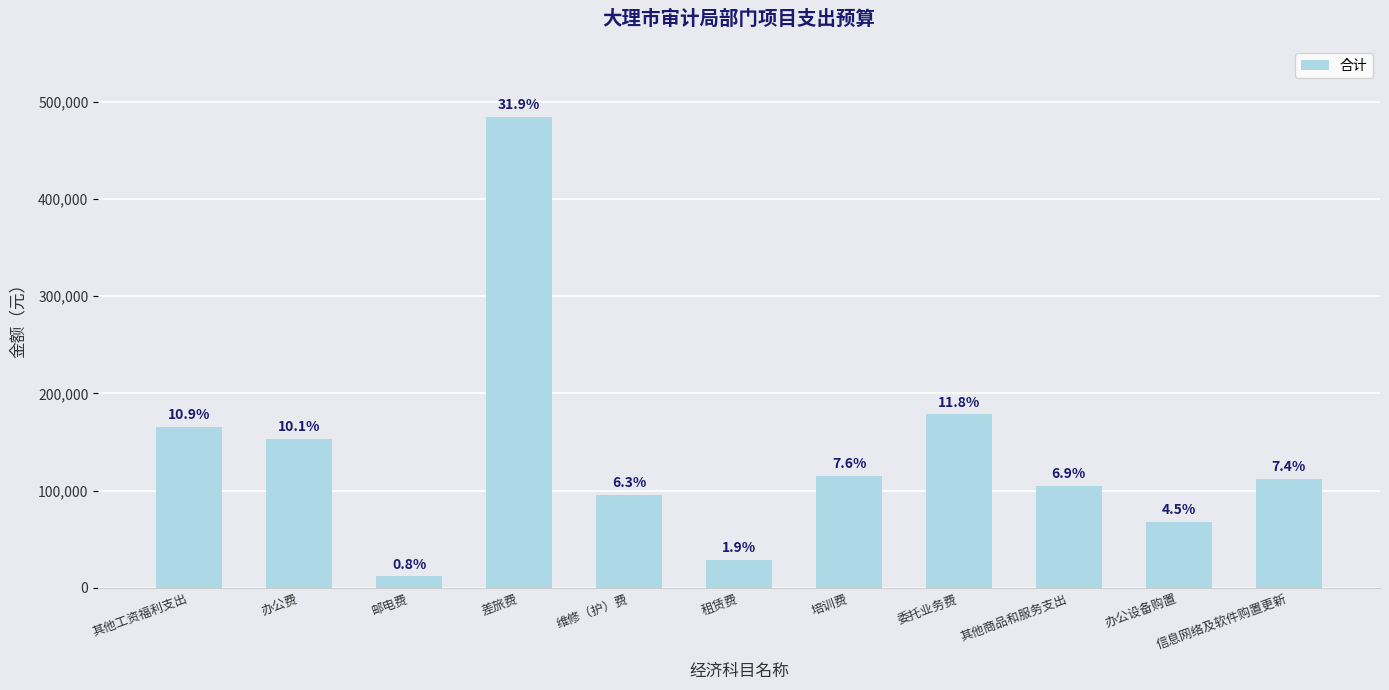

Is it true that the value at 办公费 is 35199?

False